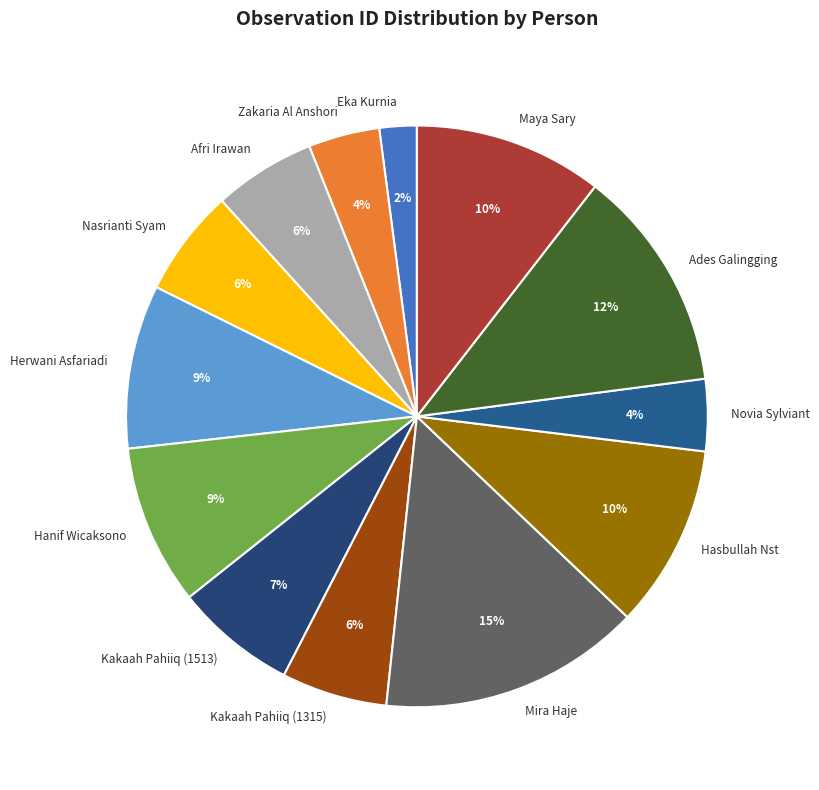

Combined, do Eka Kurnia and Maya Sary account for over 50%?

No